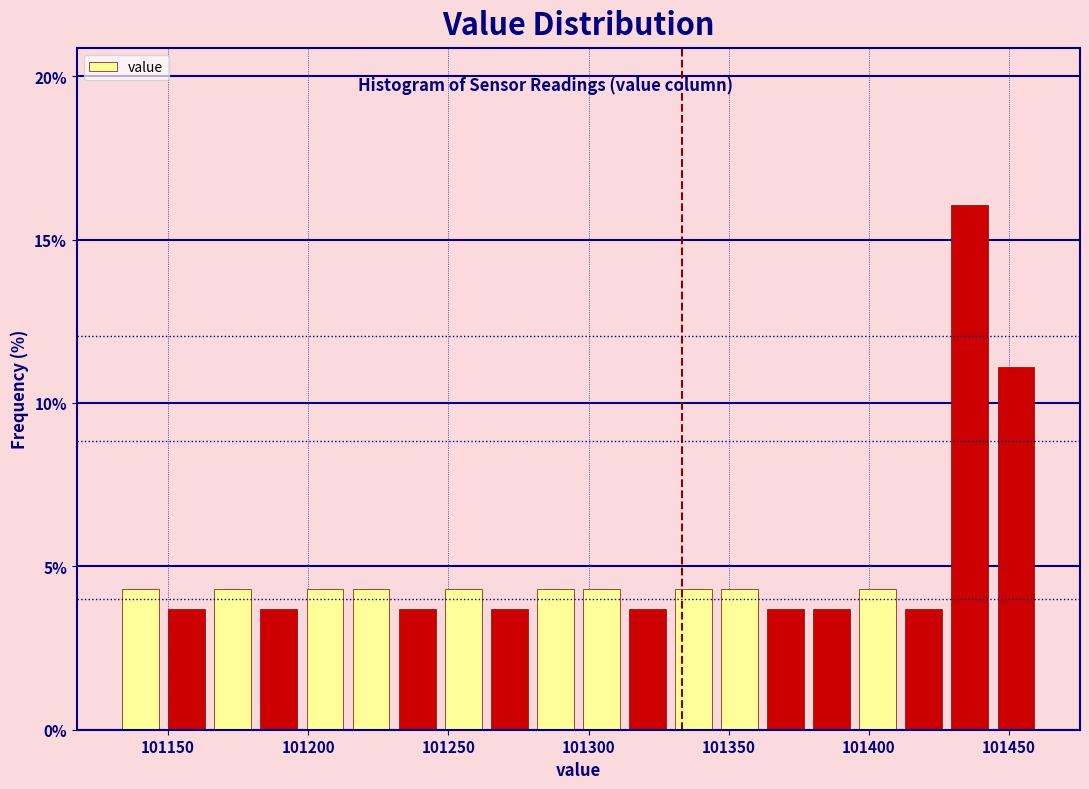

Read against the x-axis, roughly where is the centre of the tallest bar?

101435